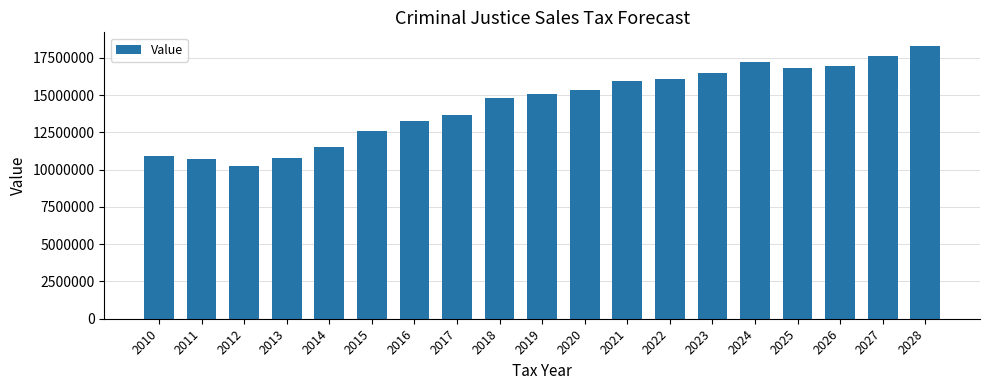

What is the ratio of the value at 2021 to the value at 2013?

1.5